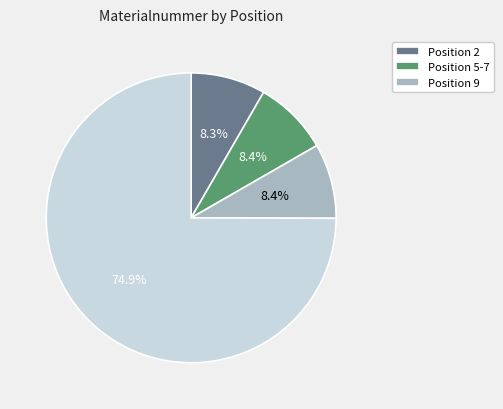

To the nearest percent, what is the average slice percentage?

25%